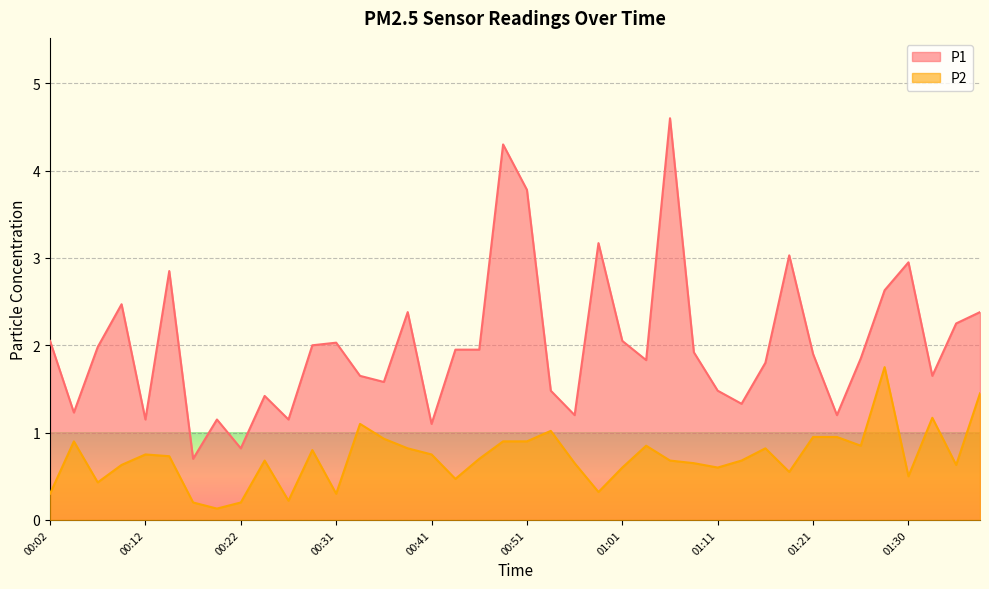

List the labels in order of P2 value, smallest first.

00:19, 00:17, 00:22, 00:26, 00:02, 00:31, 00:58, 00:07, 00:44, 01:30, 01:18, 01:01, 01:11, 00:09, 01:35, 00:56, 01:08, 00:24, 01:06, 01:13, 00:46, 00:14, 00:12, 00:41, 00:29, 00:39, 01:16, 01:03, 01:25, 00:04, 00:49, 00:51, 00:36, 01:21, 01:23, 00:53, 00:34, 01:33, 01:40, 01:28